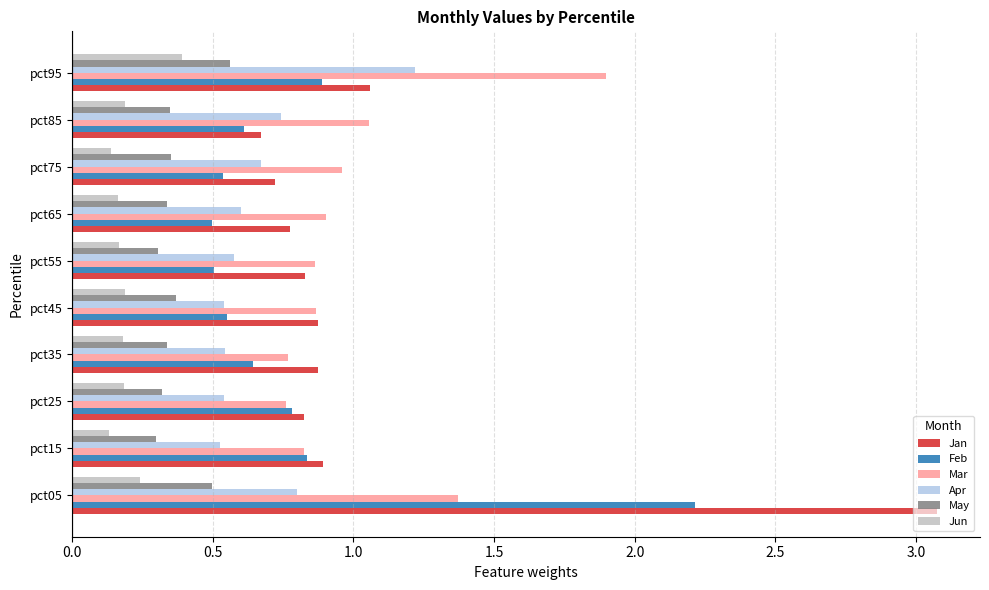

What are all the series names shown in the legend?

Jan, Feb, Mar, Apr, May, Jun